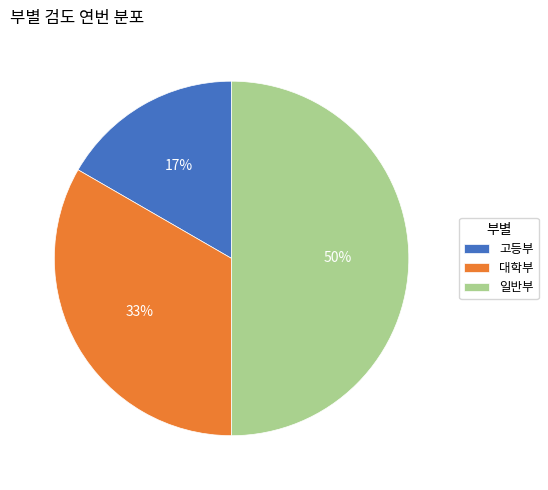

Is it true that 고등부 is 4% of the pie?

False